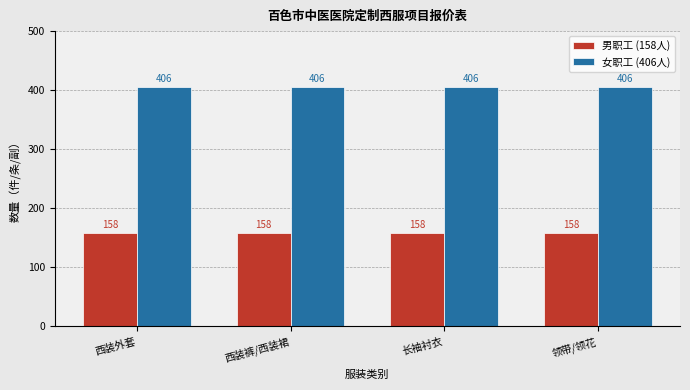

What is the label of the 2nd bar from the right?

长袖衬衣